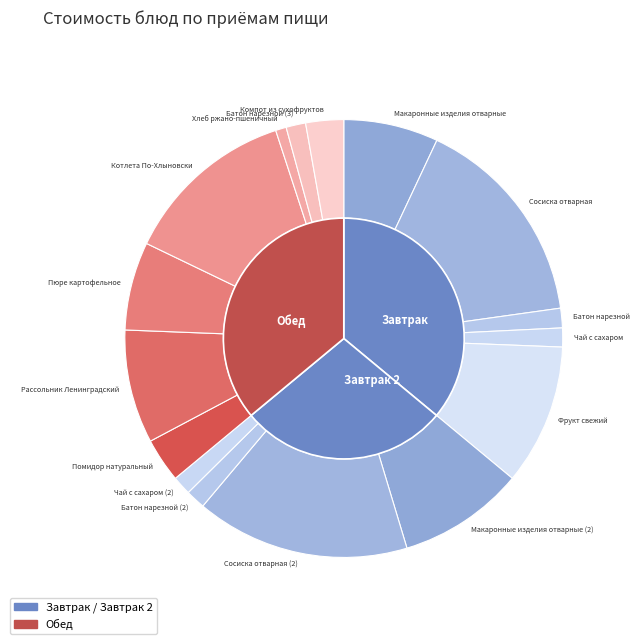

To the nearest percent, what portion does Сосиска отварная represent?

16%